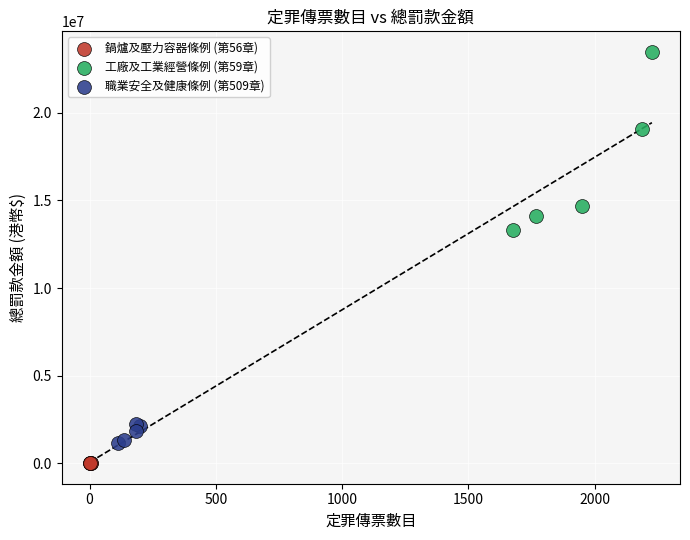

Which series has the largest Y range (max minus min)?

工廠及工業經營條例 (第59章)